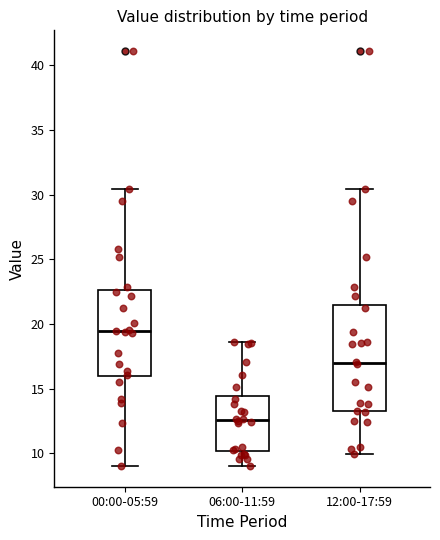

Reading left to right, read every box against the y-axis: the position of its median line, the range the box covers, and the ends of its whiskers. The values are not printed on the chart, so give them approximately, as read against the axis.

00:00-05:59: median 19.5, box 16.0 to 22.5, whiskers 9.0 to 30.5
06:00-11:59: median 12.5, box 10.0 to 14.5, whiskers 9.0 to 18.5
12:00-17:59: median 17.0, box 13.5 to 21.5, whiskers 10.0 to 30.5